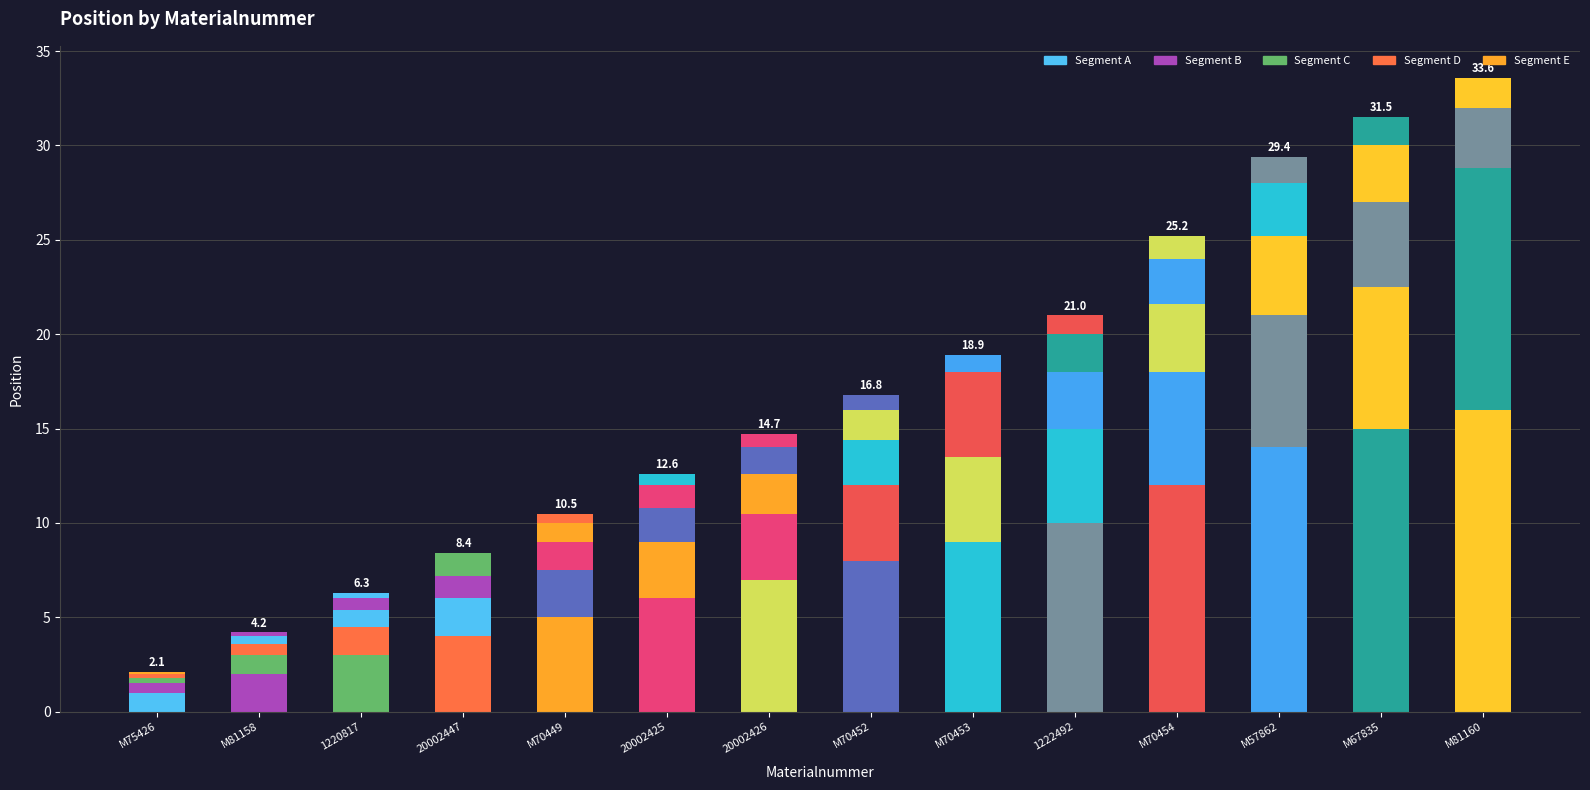

Reading left to right, transcribe all the data shown in this chart.

Segment A: M75426=1.0	M81158=2.0	1220817=3.0	20002447=4.0	M70449=5.0	20002425=6.0	20002426=7.0	M70452=8.0	M70453=9.0	1222492=10.0	M70454=12.0	M57862=14.0	M67835=15.0	M81160=16.0
Segment B: M75426=0.5	M81158=1.0	1220817=1.5	20002447=2.0	M70449=2.5	20002425=3.0	20002426=3.5	M70452=4.0	M70453=4.5	1222492=5.0	M70454=6.0	M57862=7.0	M67835=7.5	M81160=8.0
Segment C: M75426=0.3	M81158=0.6	1220817=0.9	20002447=1.2	M70449=1.5	20002425=1.8	20002426=2.1	M70452=2.4	M70453=2.7	1222492=3.0	M70454=3.6	M57862=4.2	M67835=4.5	M81160=4.8
Segment D: M75426=0.2	M81158=0.4	1220817=0.6	20002447=0.8	M70449=1.0	20002425=1.2	20002426=1.4	M70452=1.6	M70453=1.8	1222492=2.0	M70454=2.4	M57862=2.8	M67835=3.0	M81160=3.2
Segment E: M75426=0.1	M81158=0.2	1220817=0.3	20002447=0.4	M70449=0.5	20002425=0.6	20002426=0.7	M70452=0.8	M70453=0.9	1222492=1.0	M70454=1.2	M57862=1.4	M67835=1.5	M81160=1.6